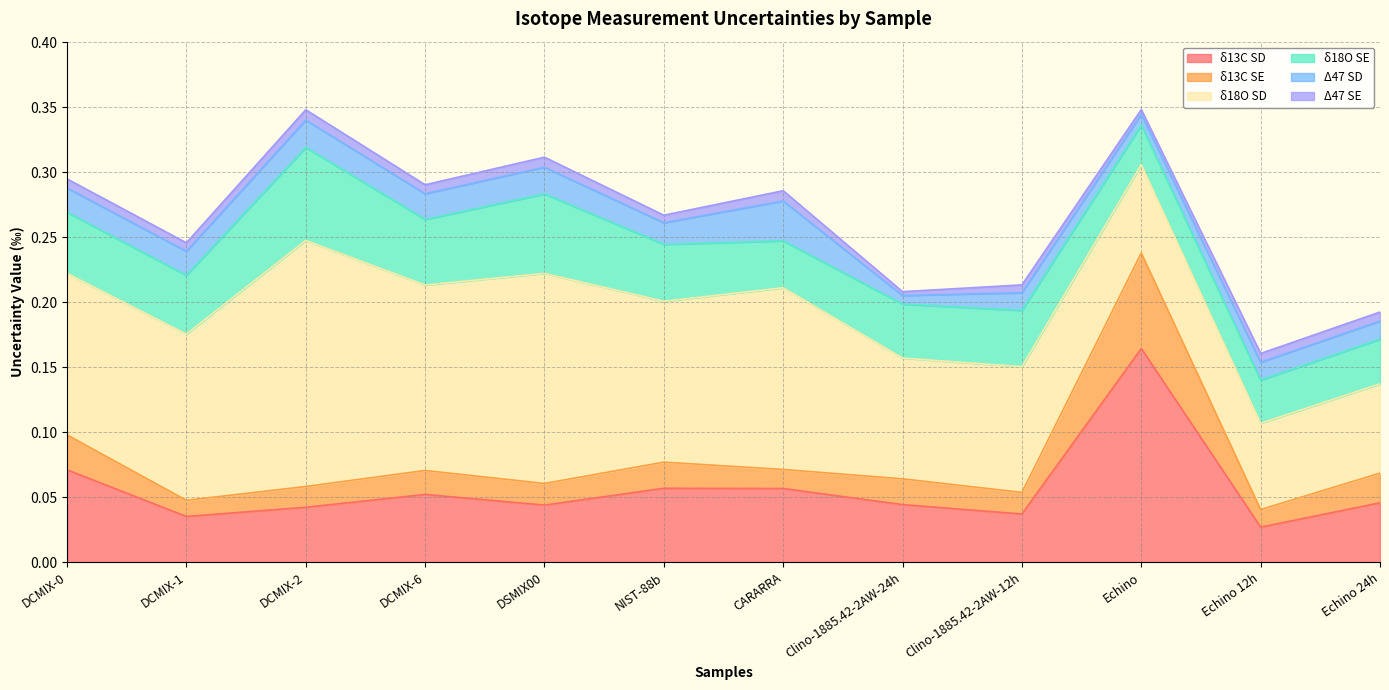

At CARARRA, list the series in order from smallest to largest.

Δ47 SE, δ13C SE, Δ47 SD, δ18O SE, δ13C SD, δ18O SD